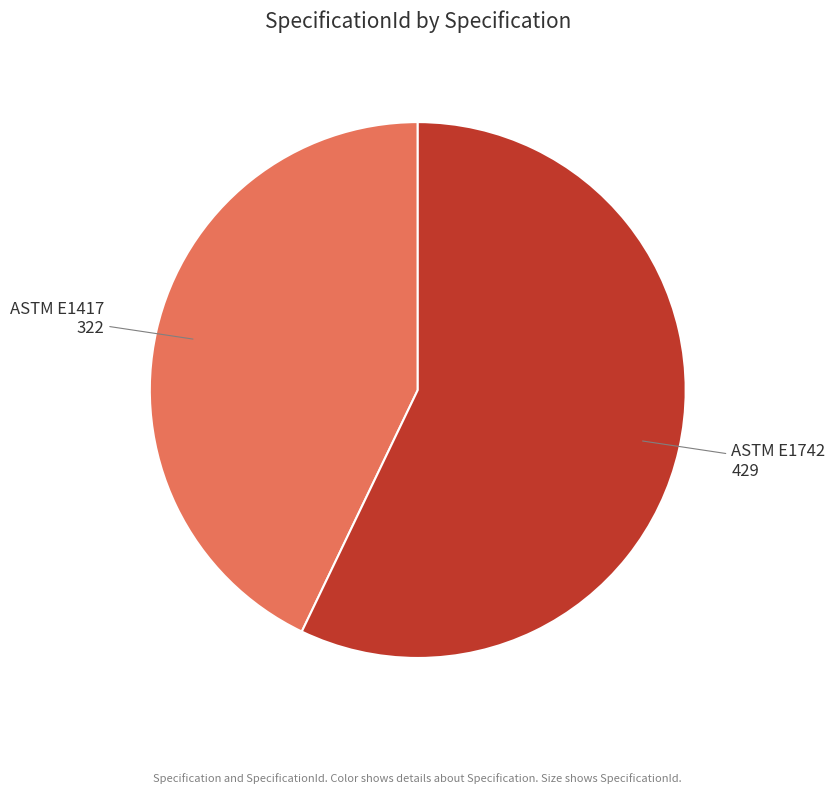

The ASTM E1417 slice represents 50% of the pie. True or false?

False